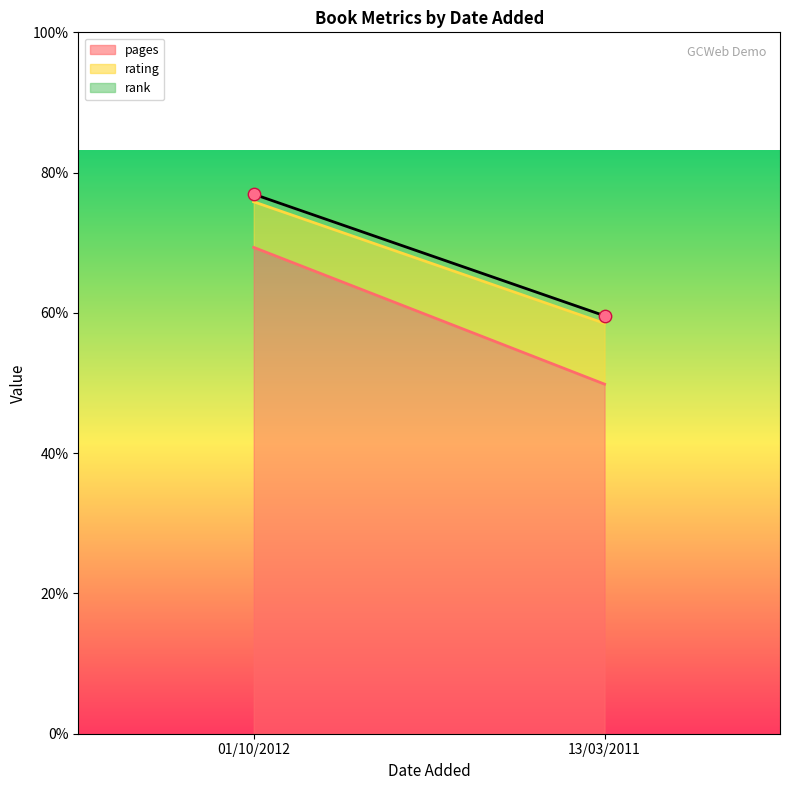

What is the change in value from 01/10/2012 to 13/03/2011?

-16